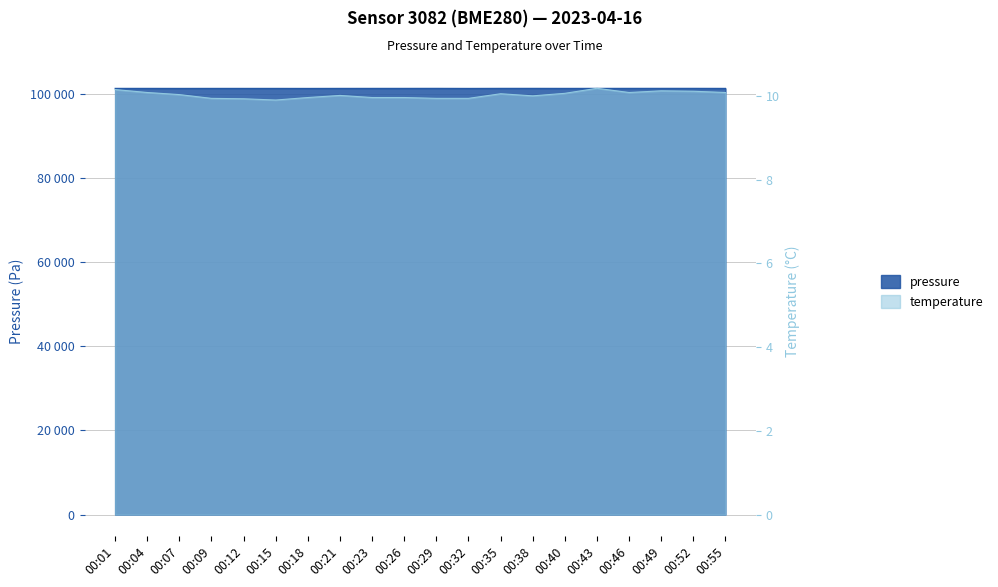

What is the total value across all series at 00:18?

101277.8